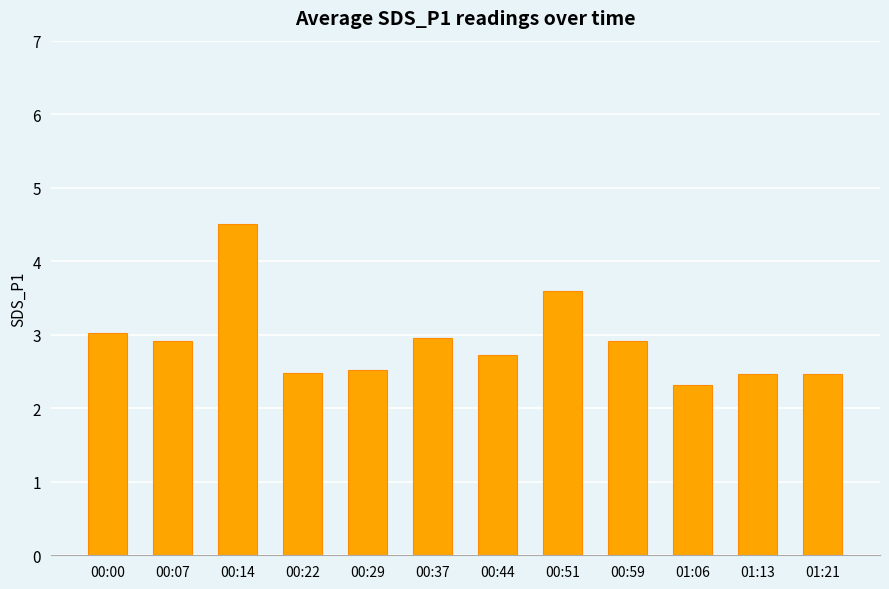

What is the maximum value shown in the chart?

4.5